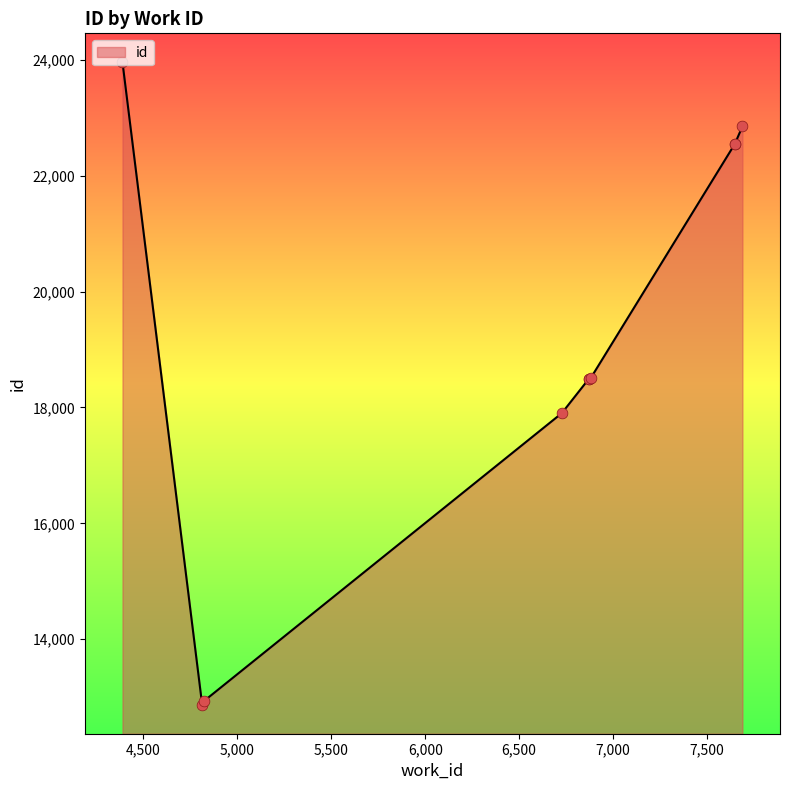

Between 7648 and 6872, which is larger?

7648